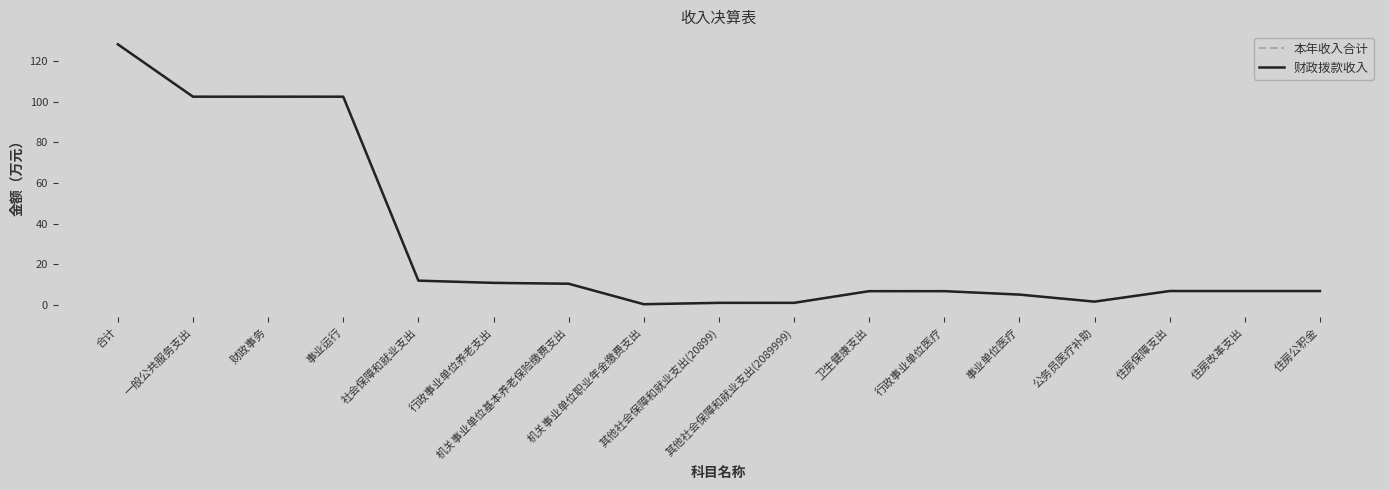

At which label is 本年收入合计 closest to 64?

一般公共服务支出